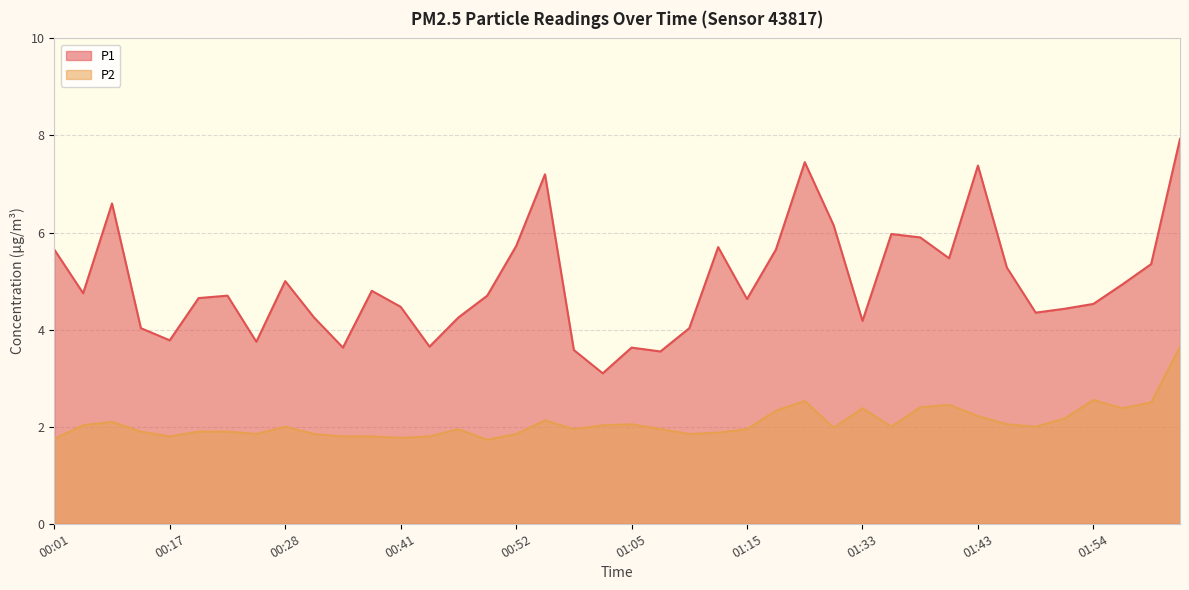

What is the spread (max minus min) of values at 00:12?

4.5